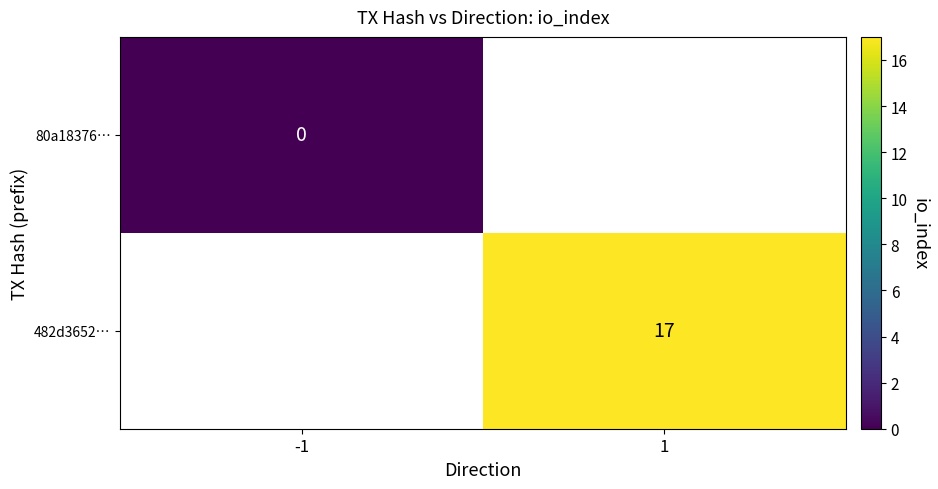

At how many categories does at least one series exceed 3?

1